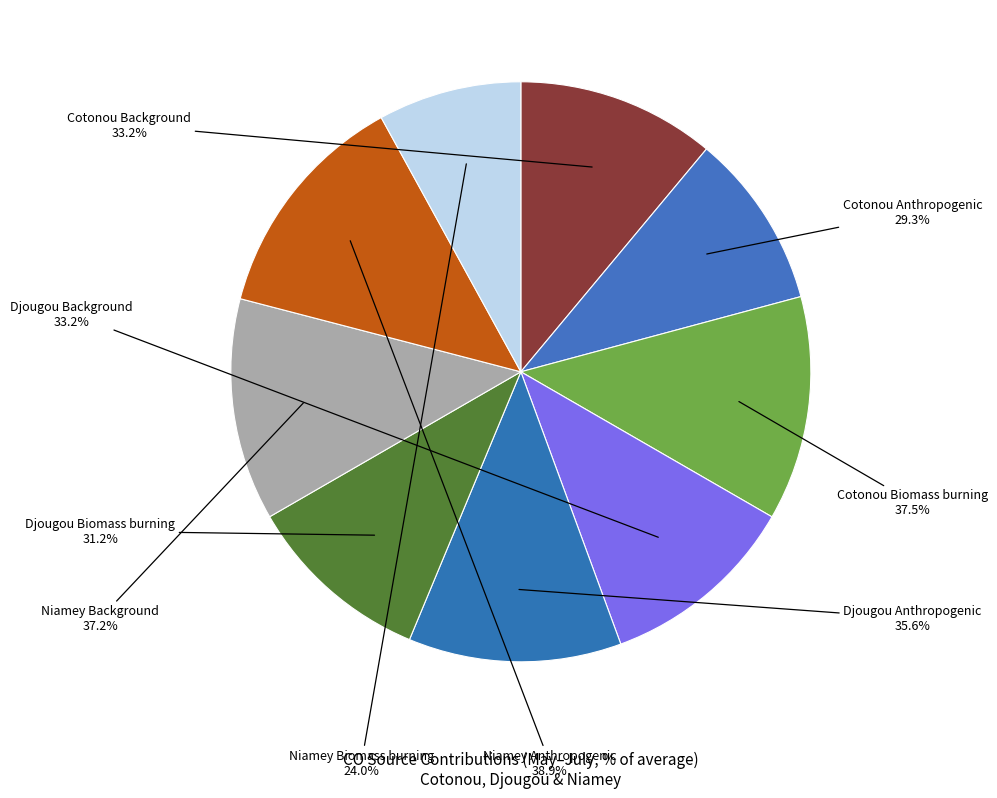

Between Cotonou Background and Djougou Background, which is larger?

Djougou Background